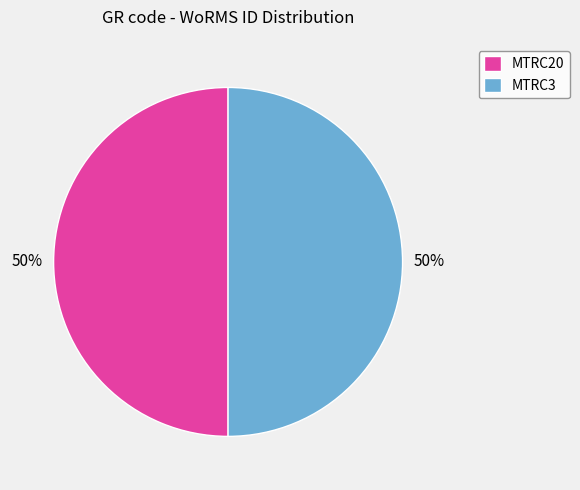

Approximately how many times larger is the value at MTRC20 compared to MTRC3?

1.0